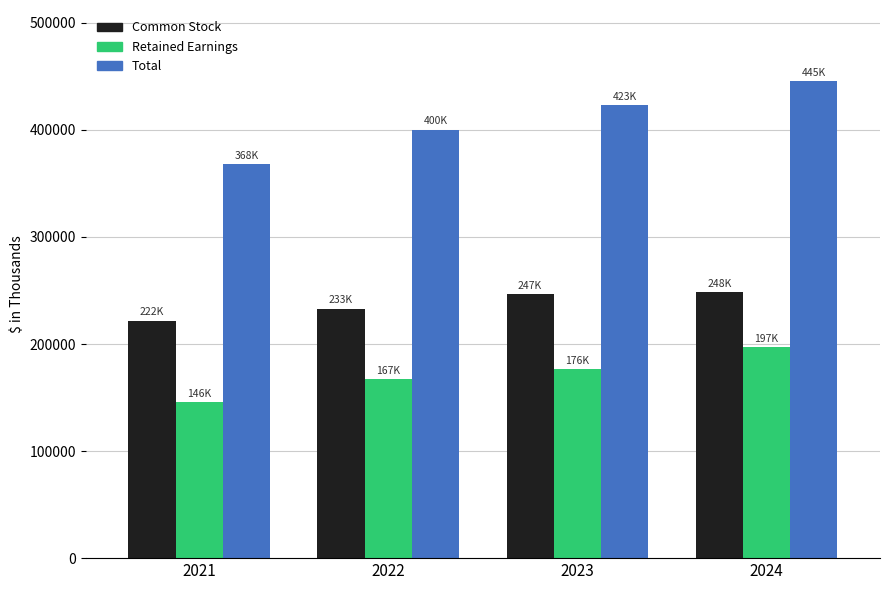

What is the average value of the Common Stock series?

237485